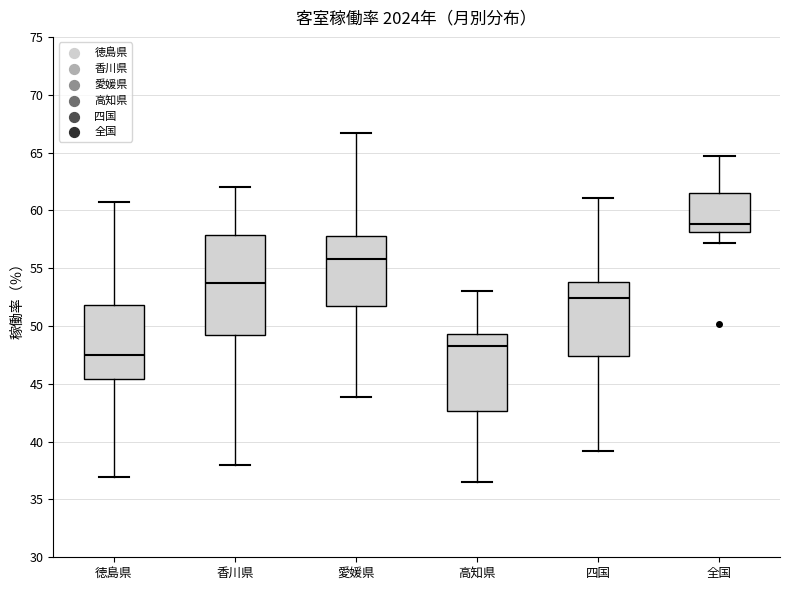

Where does the upper whisker of the box for 四国 end on the y-axis? The values are not printed on the chart, so give them approximately, as read against the axis.

61.0